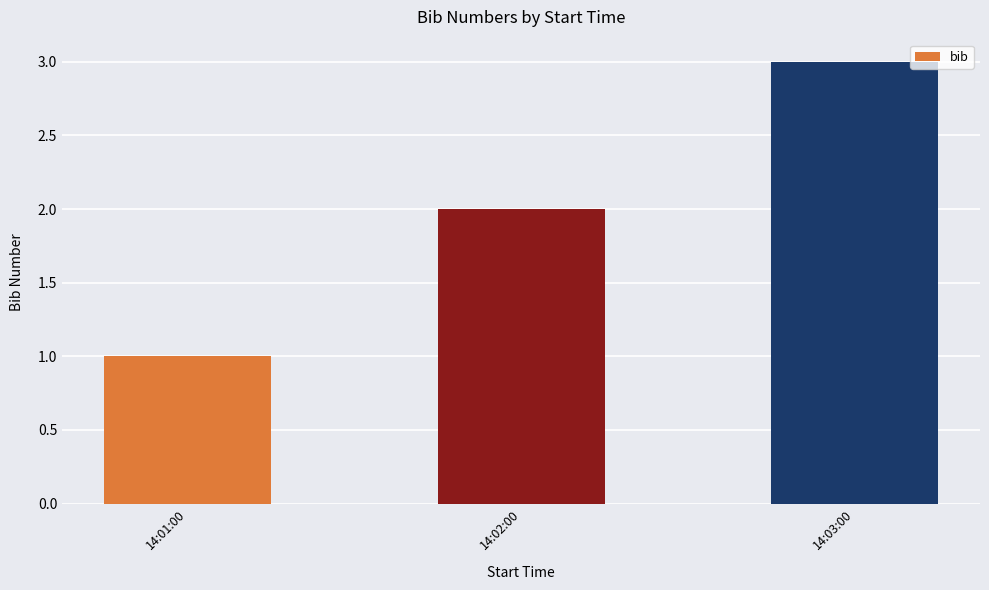

Rank the categories by value from highest to lowest.

14:03:00, 14:02:00, 14:01:00